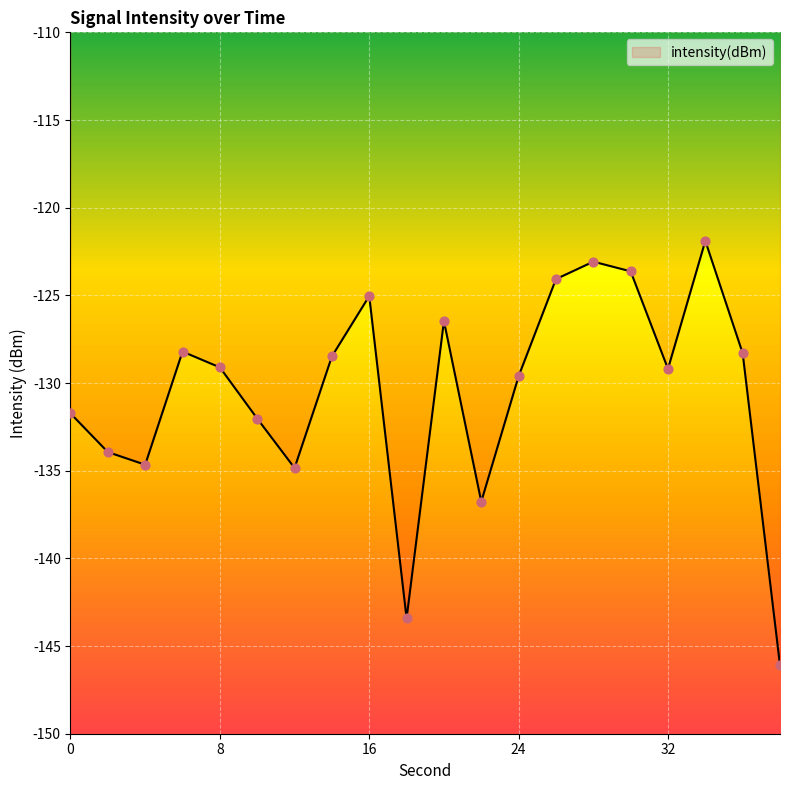

What is the change in value from 20 to 30?

+2.8